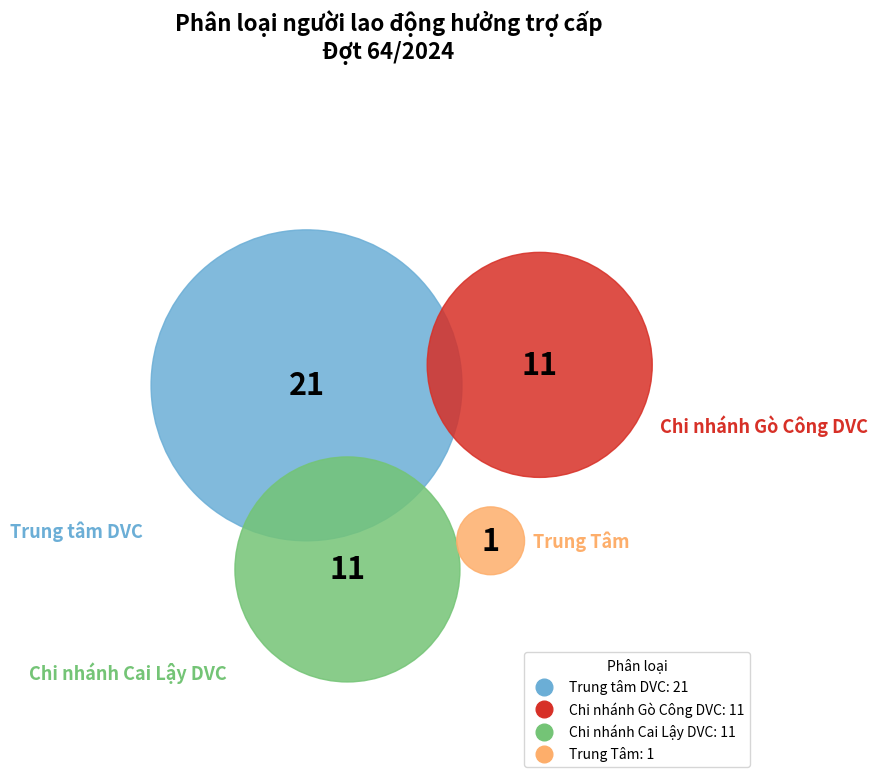

Do Trung tâm DVC and Chi nhánh Cai Lậy DVC together represent more than half of the pie?

Yes